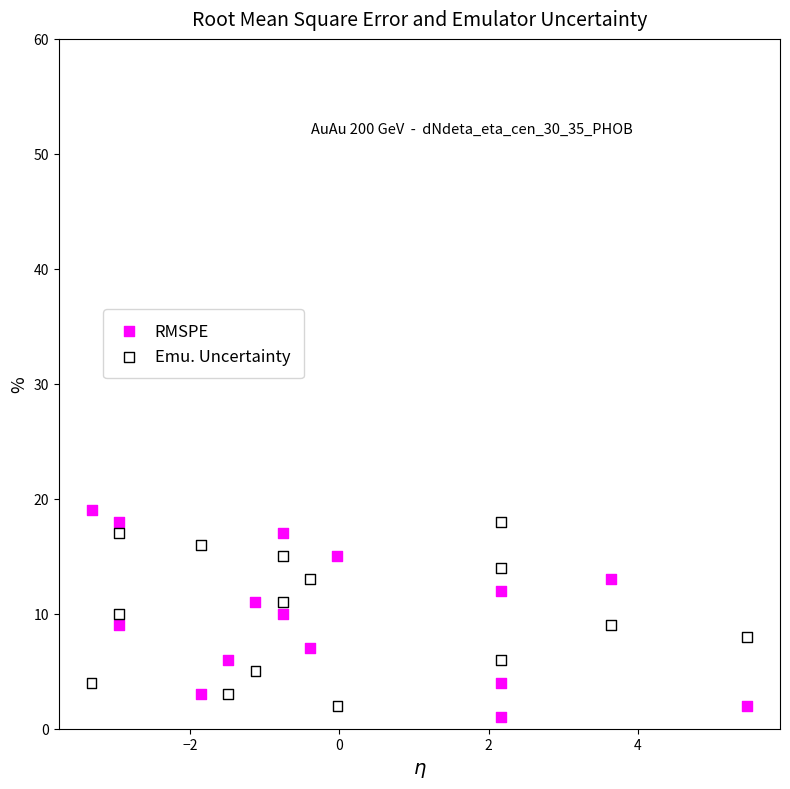

Across all data points, what is the range of Y values (max minus min)?

18